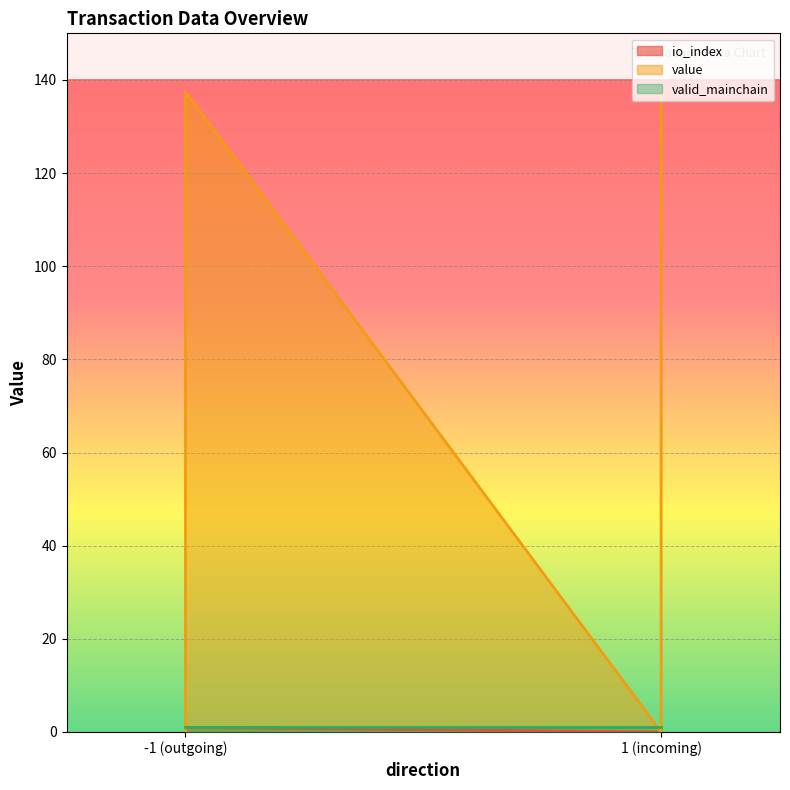

Is it true that io_index equals 1.5 at -1 (outgoing)?

False